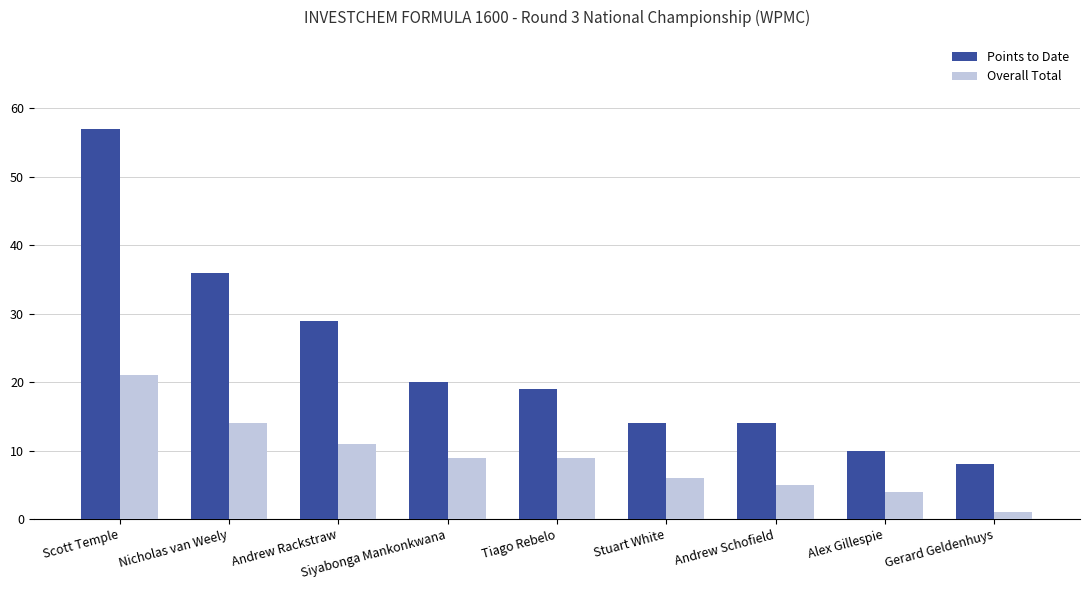

What are all the series names shown in the legend?

Points to Date, Overall Total